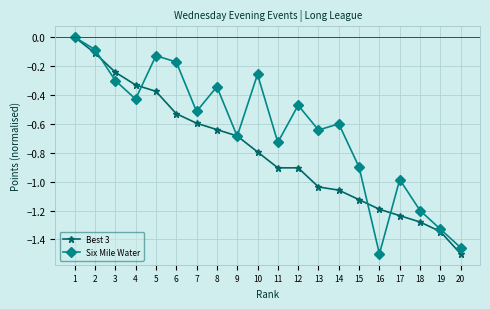

What is the difference between the Best 3 values at 20 and 3?

1.3